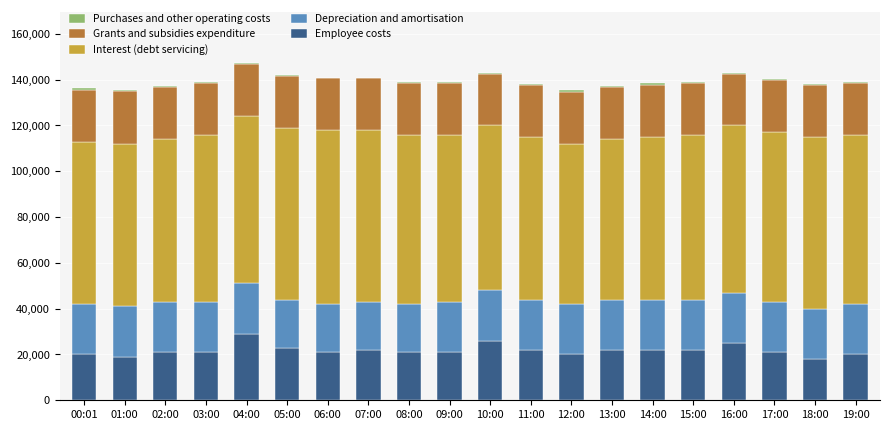

What is the highest value of the Employee costs series?

29000.0